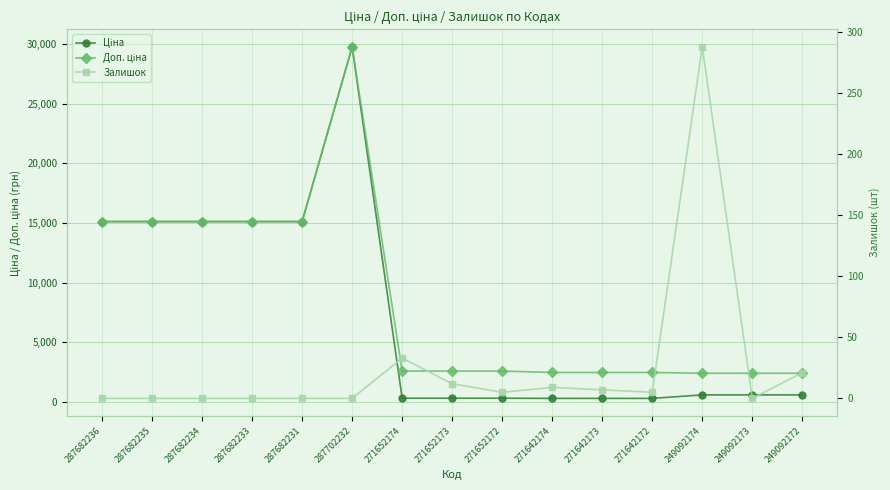

Reading left to right, transcribe all the data shown in this chart.

Ціна: 15120.0	15120.0	15120.0	15120.0	15120.0	29747.2	324.8	324.8	324.8	310.3	310.3	310.3	603.7	603.7	603.7
Доп. ціна: 15120.0	15120.0	15120.0	15120.0	15120.0	29747.2	2598.3	2598.3	2598.3	2482.4	2482.4	2482.4	2414.8	2414.8	2414.8
Залишок: 0.0	0.0	0.0	0.0	0.0	0.0	33.0	12.0	5.0	9.0	7.0	5.0	288.0	0.0	21.0